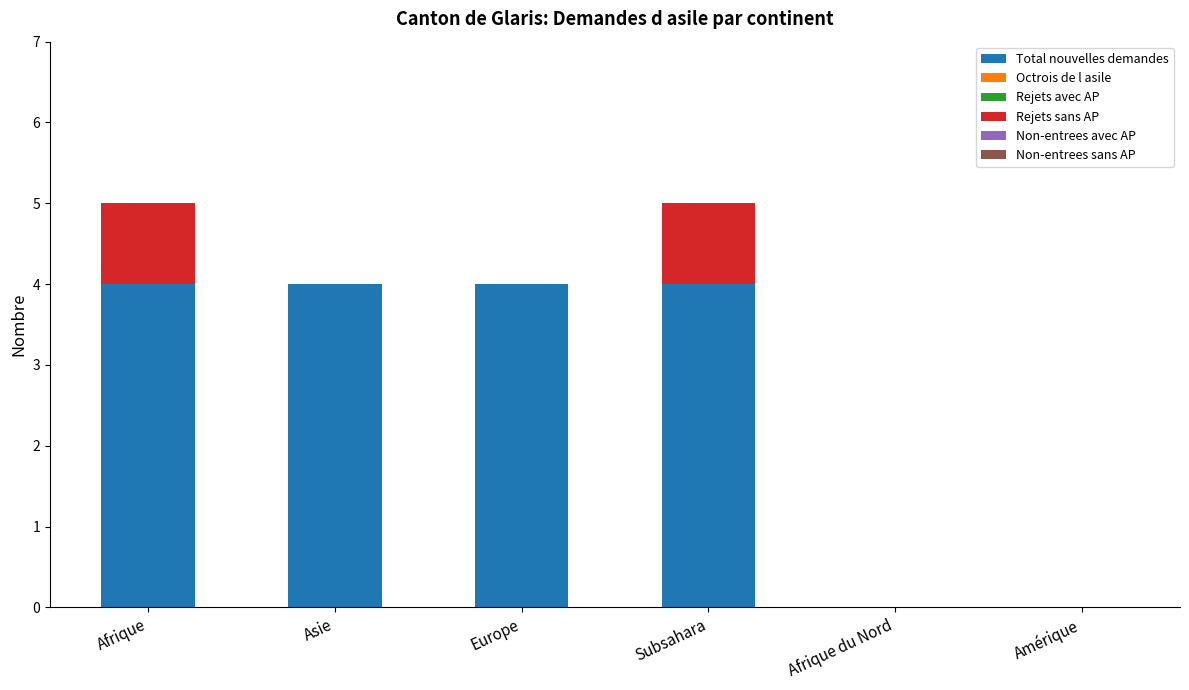

Read the Total nouvelles demandes value at Subsahara.

4